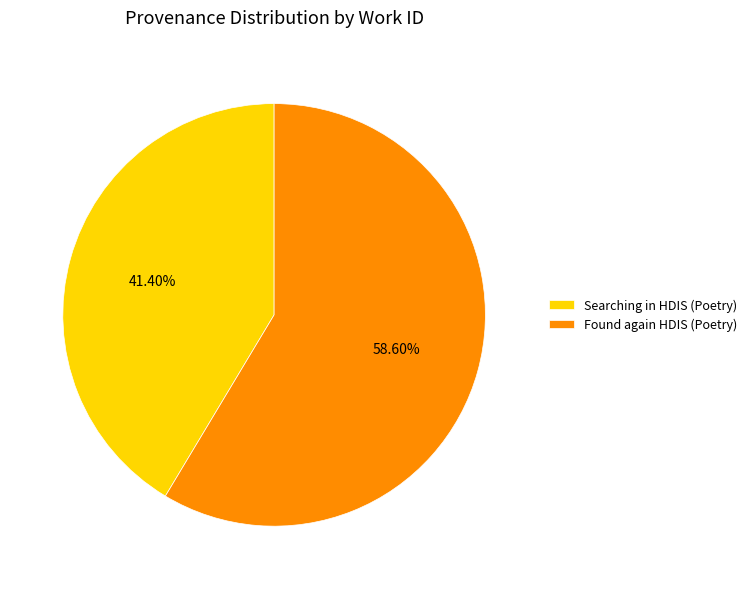

How many slices are in this pie chart?

2